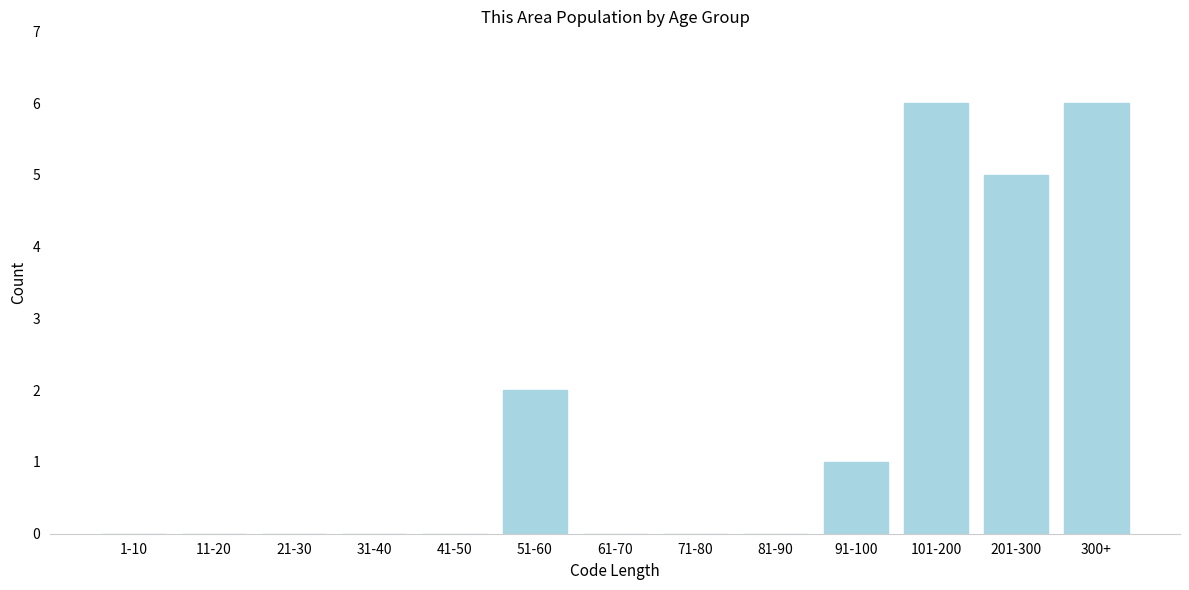

Reading left to right, transcribe all the data shown in this chart.

1-10=0	11-20=0	21-30=0	31-40=0	41-50=0	51-60=2	61-70=0	71-80=0	81-90=0	91-100=1	101-200=6	201-300=5	300+=6